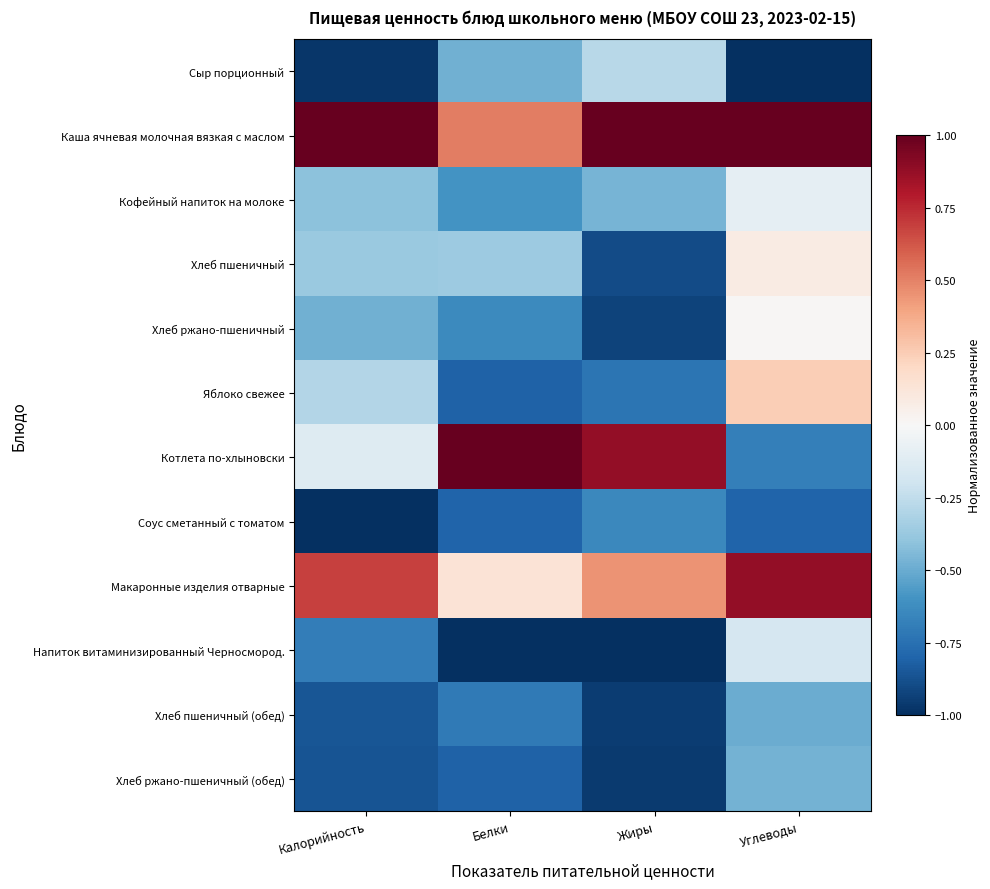

Rank the series by their maximum value, from lowest to highest.

Соус сметанный с томатом, Хлеб пшеничный (обед), Хлеб ржано-пшеничный (обед), Сыр порционный, Напиток витаминизированный Черносмород., Кофейный напиток на молоке, Хлеб ржано-пшеничный, Хлеб пшеничный, Яблоко свежее, Макаронные изделия отварные, Каша ячневая молочная вязкая с маслом, Котлета по-хлыновски